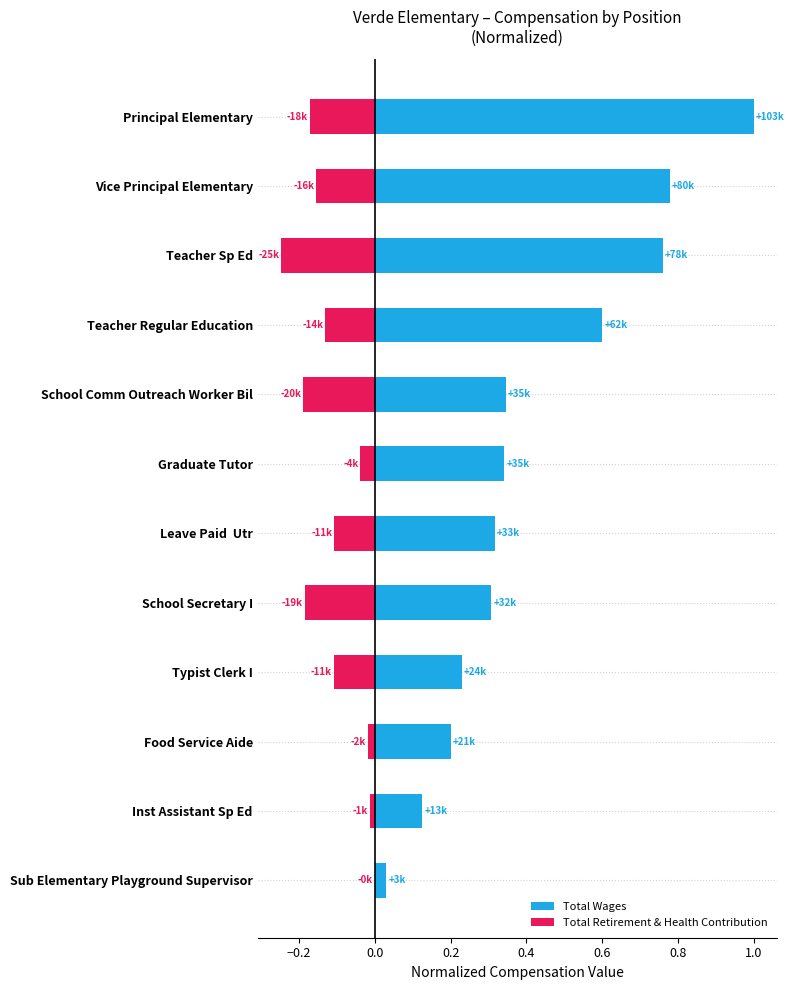

What is the smallest value displayed?

-0.2